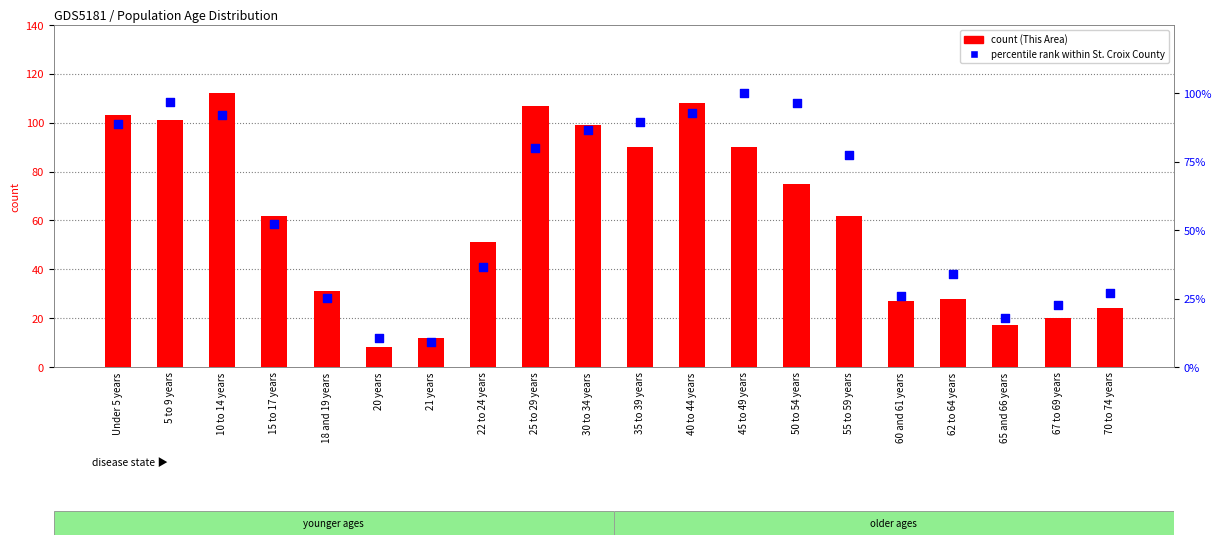

At how many categories does at least one series exceed 42?

12